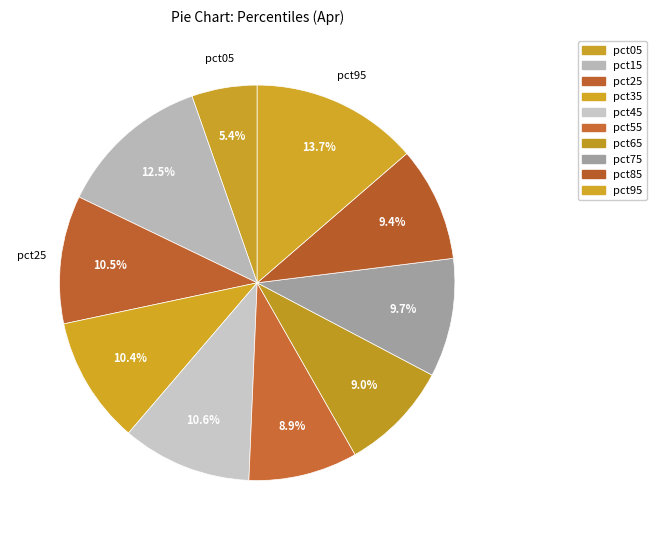

Is there a majority slice in this chart?

No